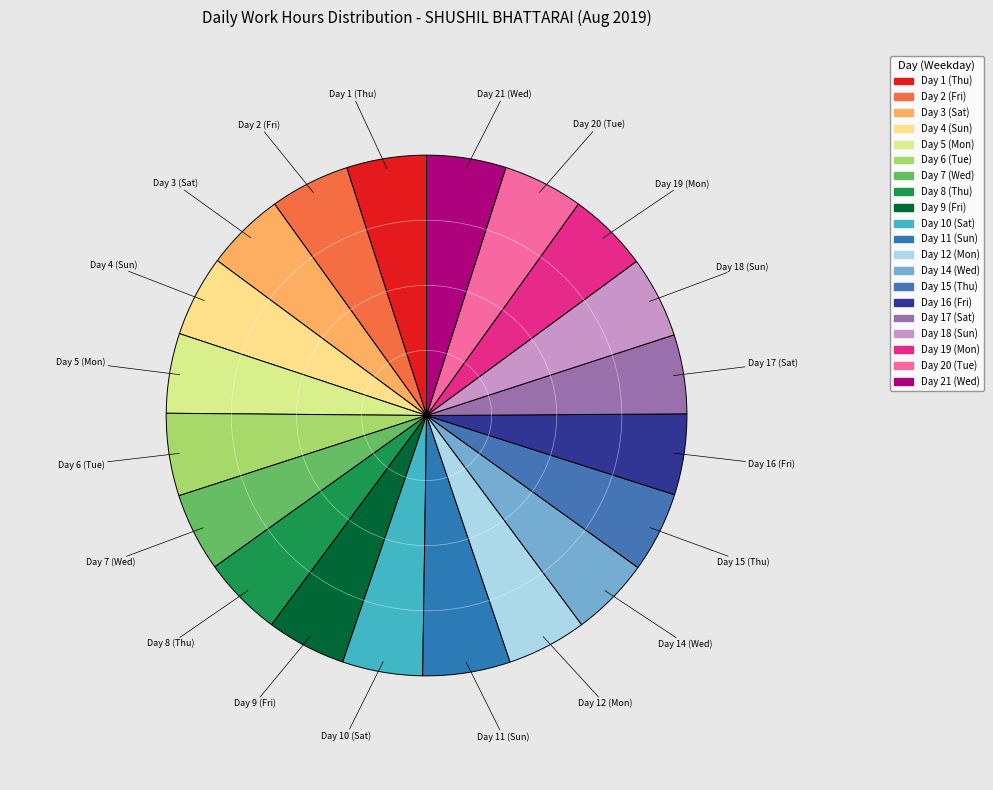

Approximately how many times larger is the value at Day 10 (Sat) compared to Day 2 (Fri)?

1.0